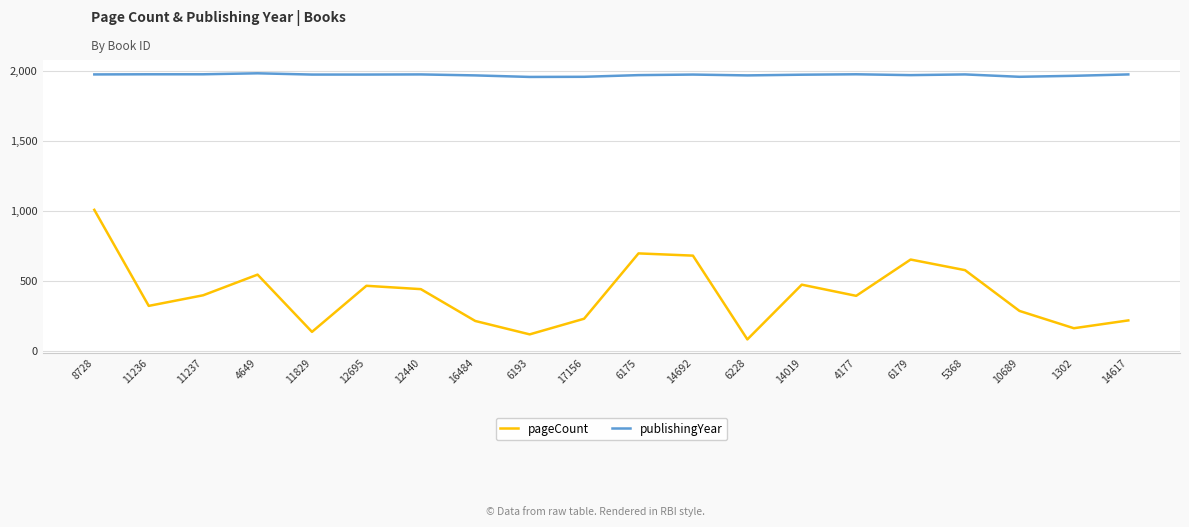

Read the pageCount value at 5368, to the nearest 100.

600